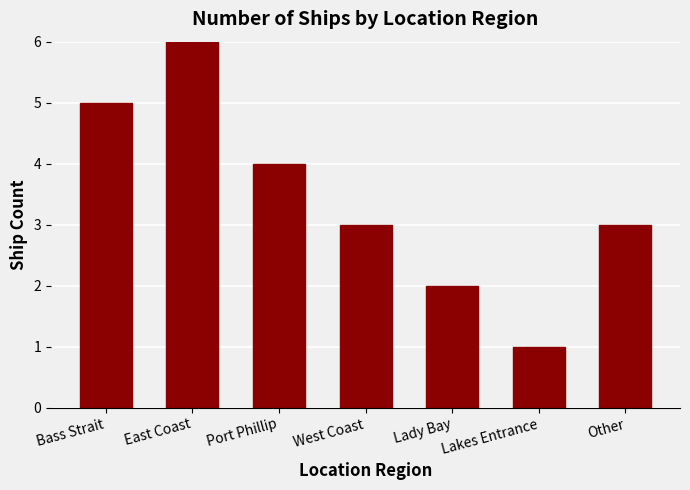

The value at Other is 3. True or false?

True